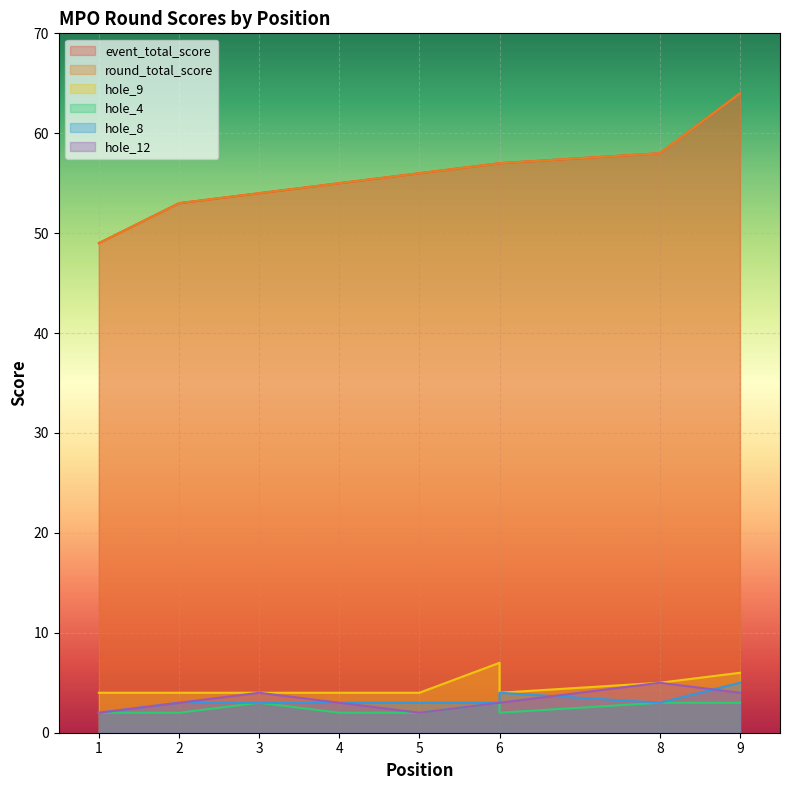

Rank the series at 1 from highest to lowest value.

event_total_score, round_total_score, hole_9, hole_4, hole_8, hole_12